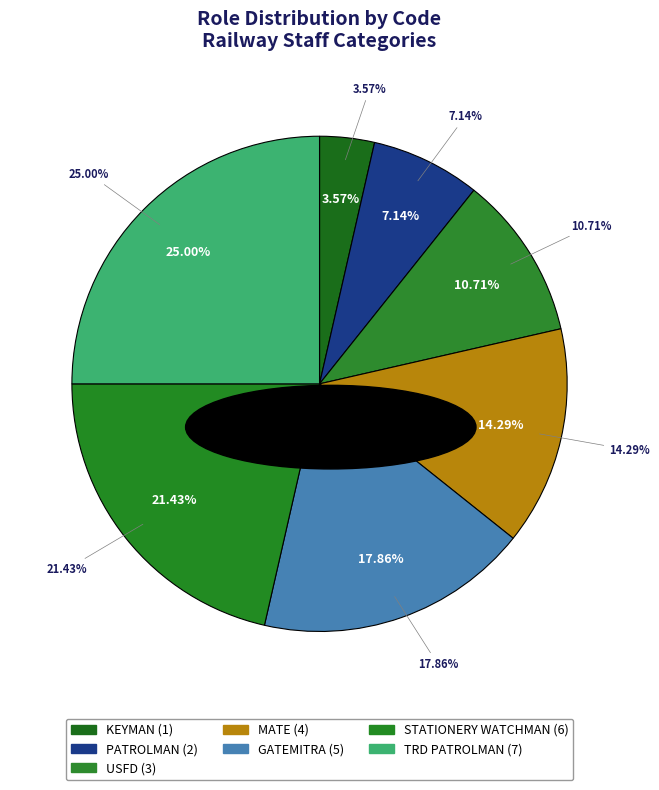

To the nearest percent, what is the average slice percentage?

14%